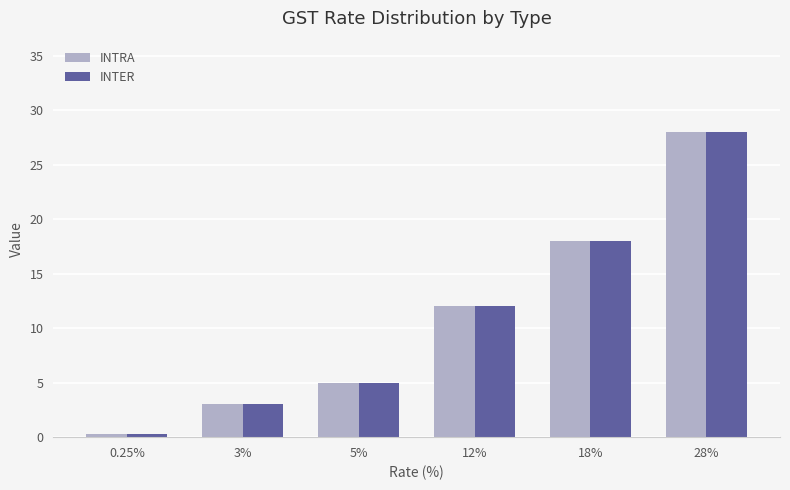

What is the label of the 2nd bar from the right?

18%